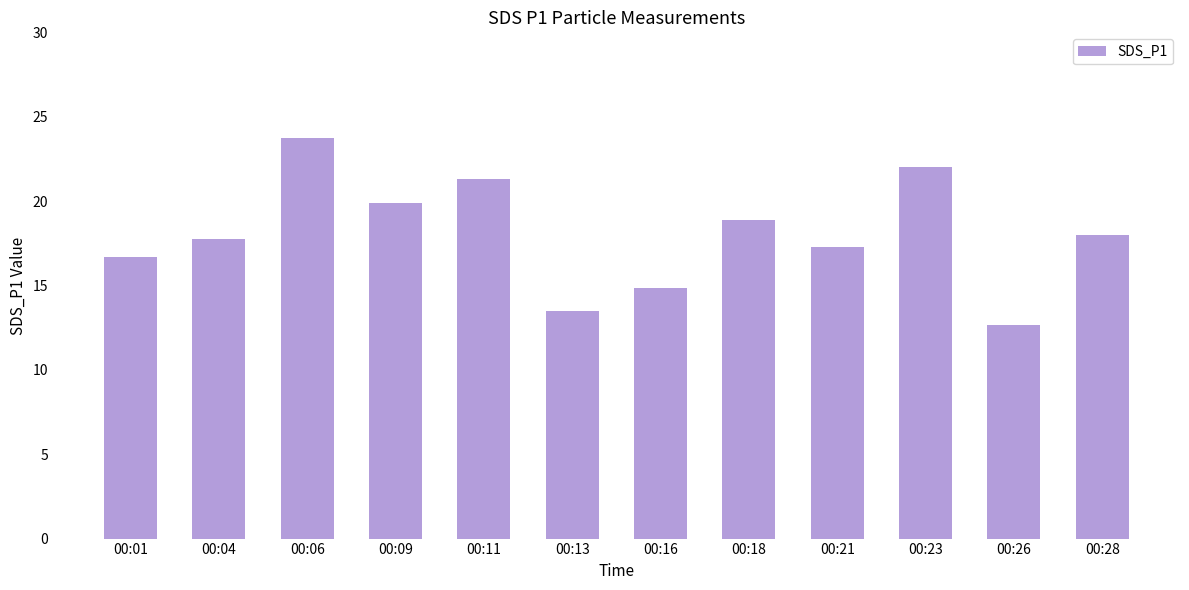

Reading left to right, transcribe all the data shown in this chart.

16.7	17.8	23.8	19.9	21.3	13.5	14.9	18.9	17.3	22.0	12.6	18.0